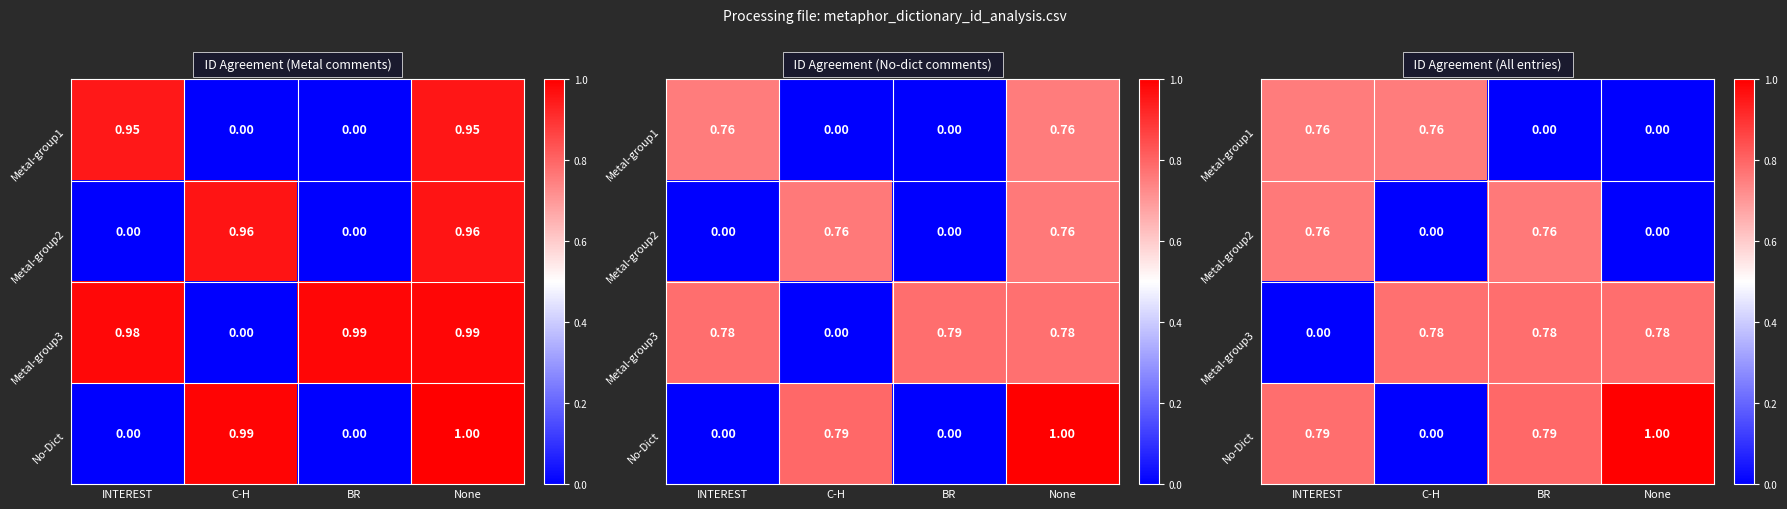

At which category is the sum across all series the highest?

BR